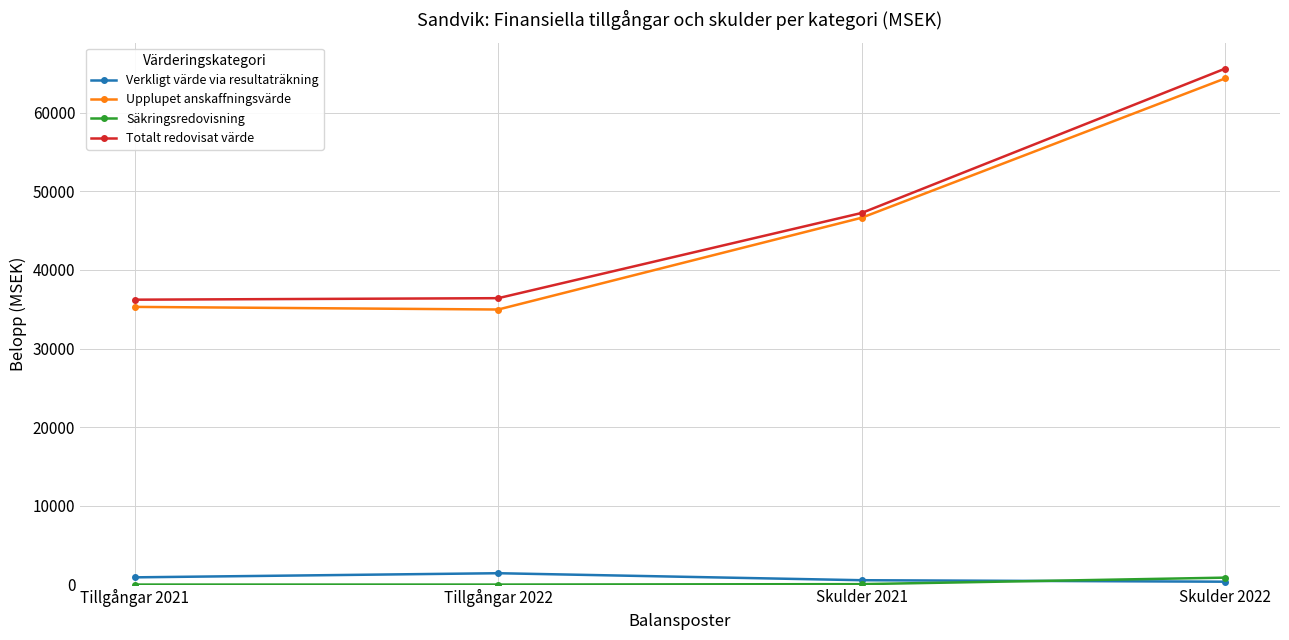

At which category is the sum across all series the highest?

Skulder 2022